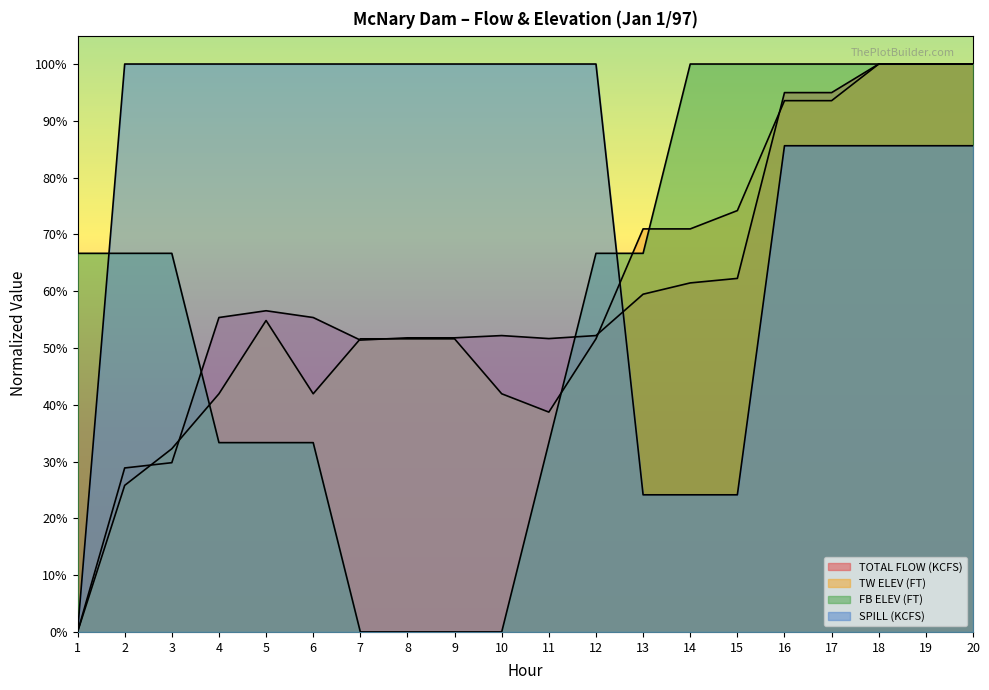

Reading right to left, transcribe all the data shown in this chart.

TOTAL FLOW (KCFS): 1.0	1.0	1.0	0.9	0.9	0.6	0.6	0.6	0.5	0.5	0.5	0.5	0.5	0.5	0.6	0.6	0.6	0.3	0.3	0.0
TW ELEV (FT): 1.0	1.0	1.0	0.9	0.9	0.7	0.7	0.7	0.5	0.4	0.4	0.5	0.5	0.5	0.4	0.5	0.4	0.3	0.3	0.0
FB ELEV (FT): 1.0	1.0	1.0	1.0	1.0	1.0	1.0	0.7	0.7	0.3	0.0	0.0	0.0	0.0	0.3	0.3	0.3	0.7	0.7	0.7
SPILL (KCFS): 0.9	0.9	0.9	0.9	0.9	0.2	0.2	0.2	1.0	1.0	1.0	1.0	1.0	1.0	1.0	1.0	1.0	1.0	1.0	0.0